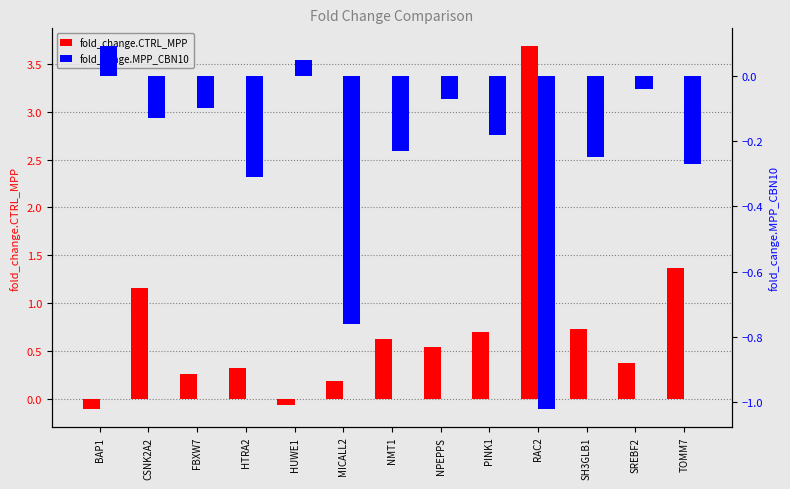

What are all the series names shown in the legend?

fold_change.CTRL_MPP, fold_cange.MPP_CBN10